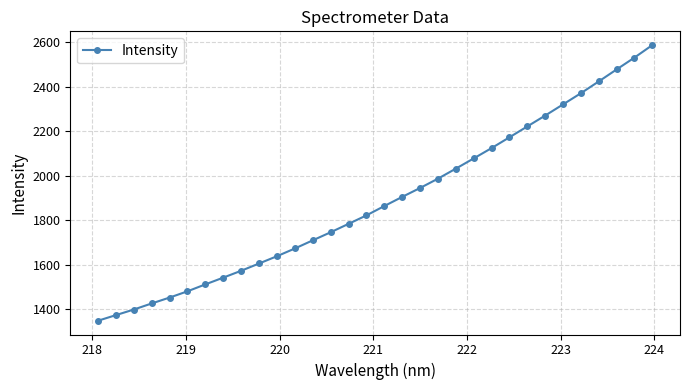

What is the difference between the maximum and minimum values?

1238.7